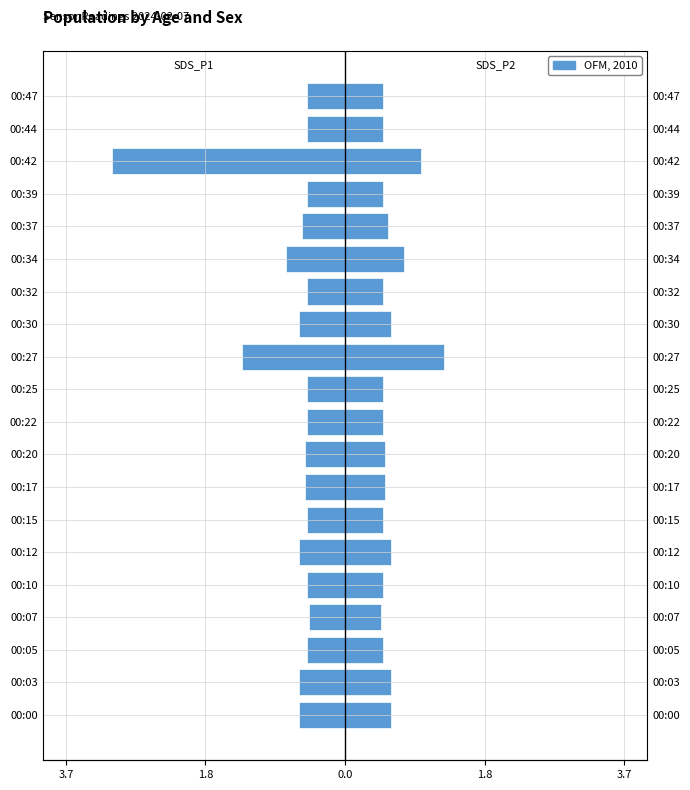

How many groups of bars are there?

20